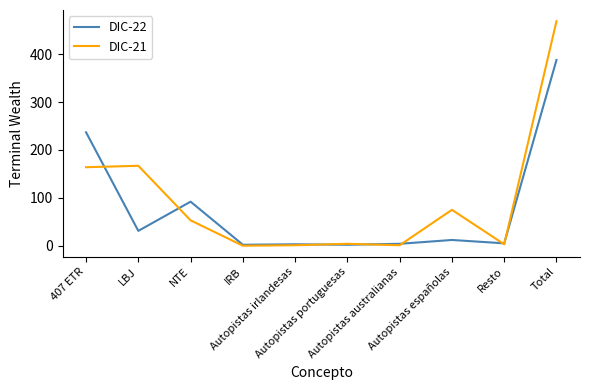

List the series in order of their peak value, highest first.

DIC-21, DIC-22